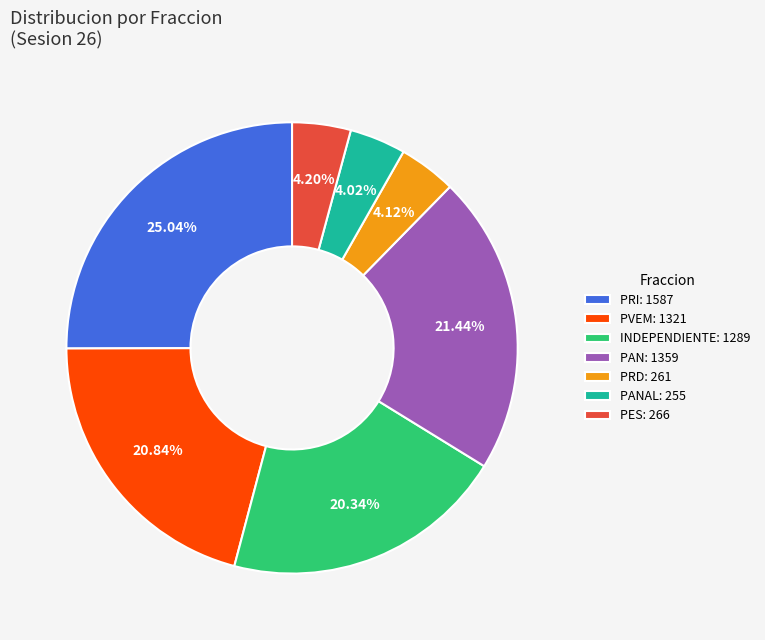

Which category has the biggest portion of the pie?

PRI: 1587